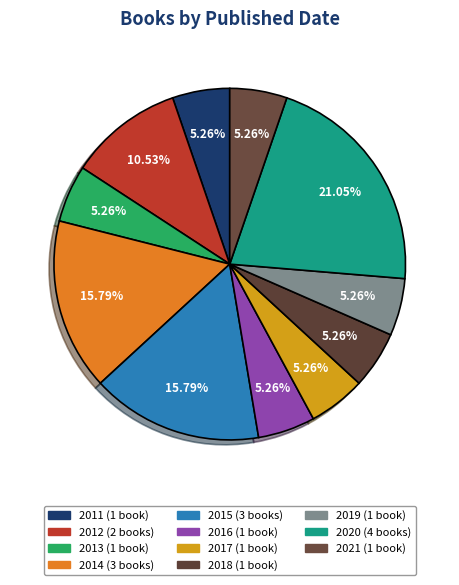

How many segments does this pie chart have?

11